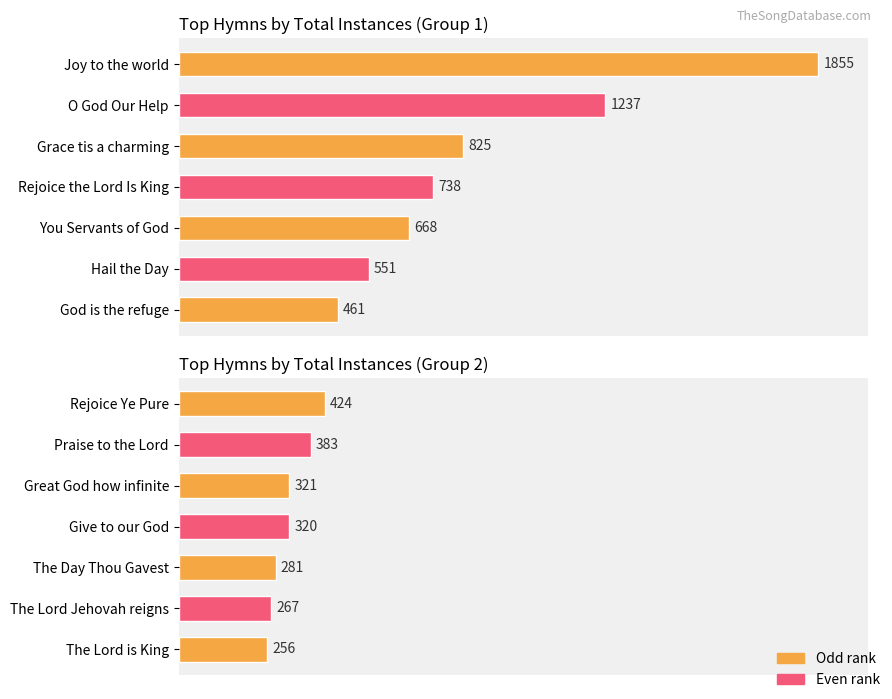

Does the chart contain stacked bars?

No